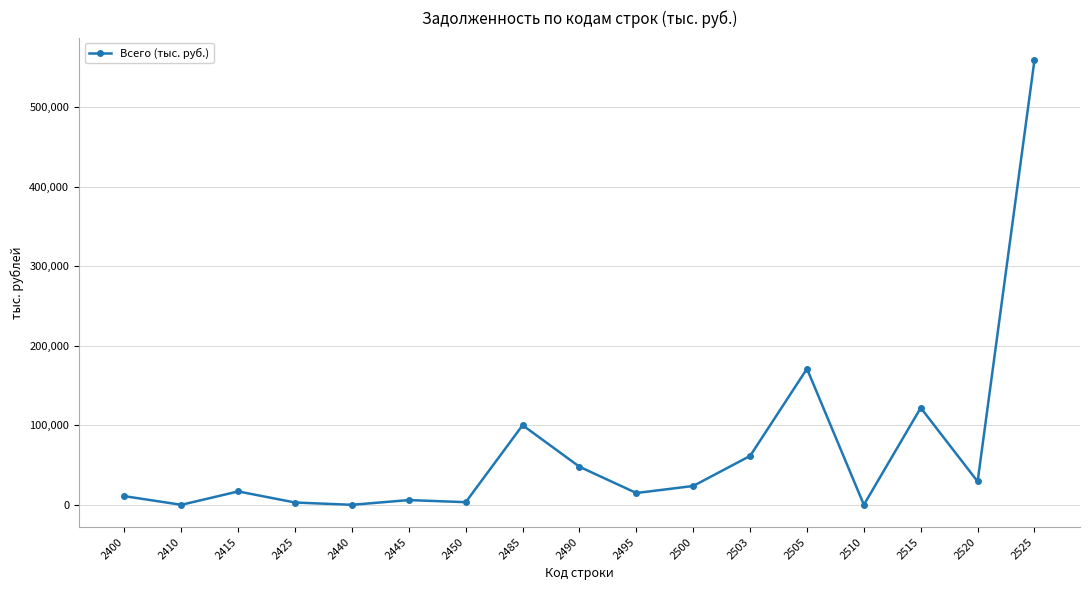

What is the difference between the maximum and minimum values?

559838